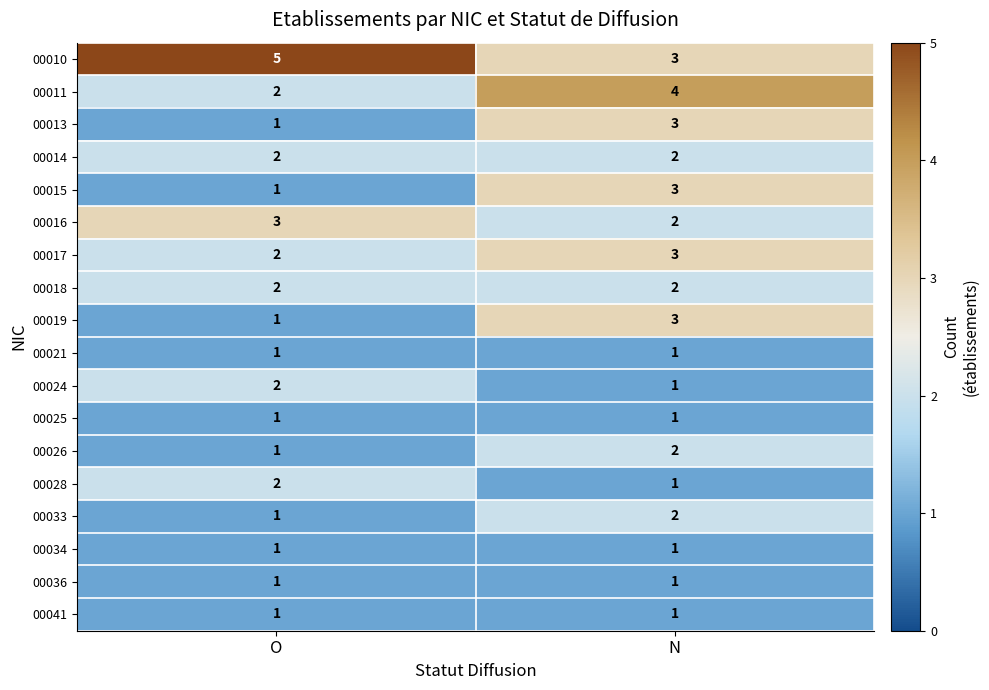

At how many categories does at least one series exceed 2?

2